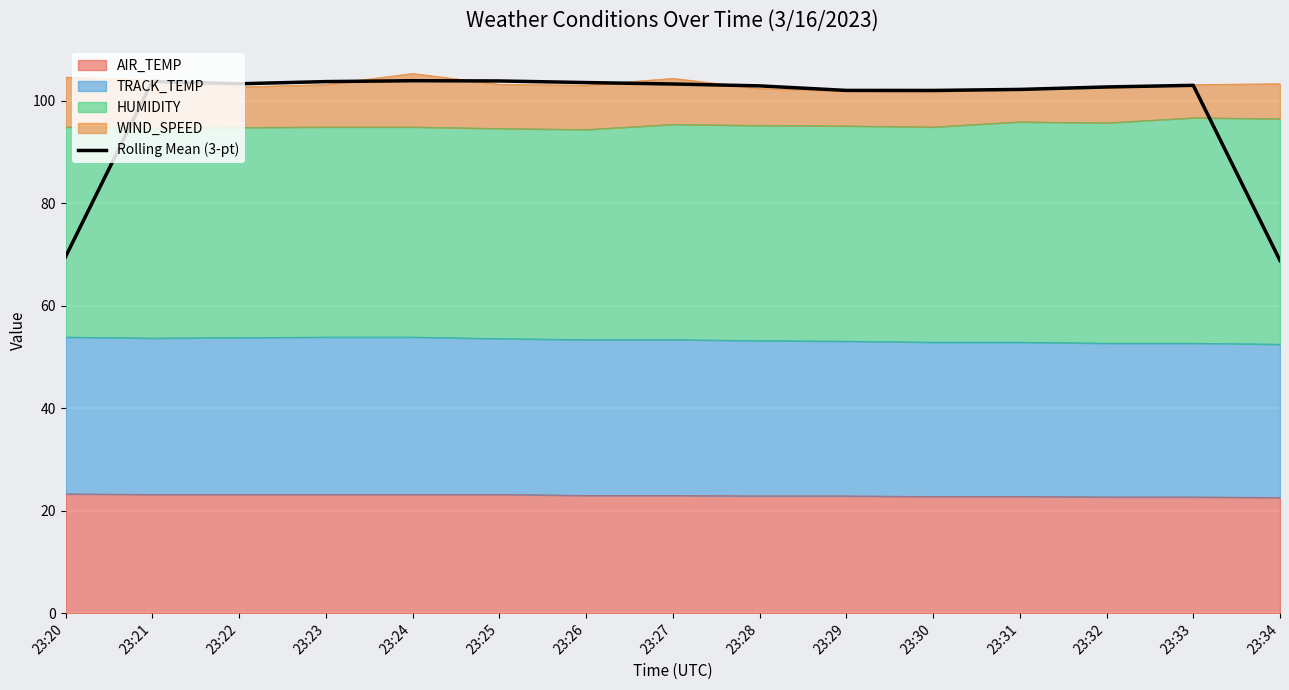

At which label does the data first exceed 103?

23:21